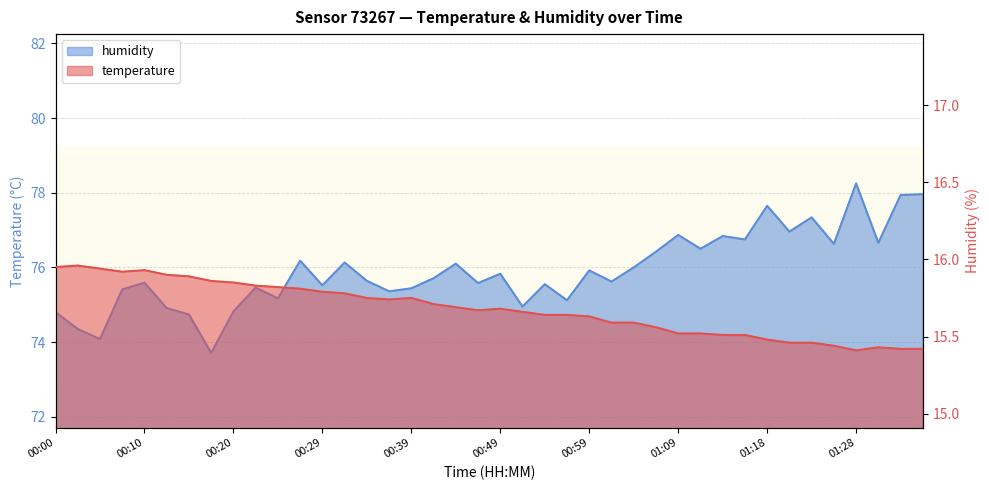

At which category does temperature reach its first local valley?

00:07